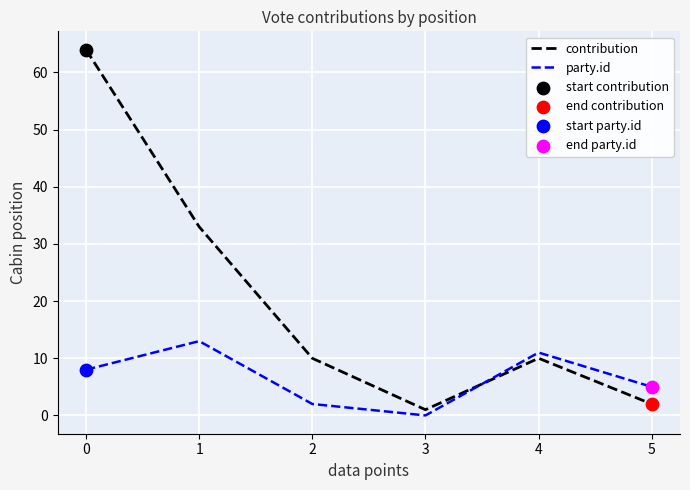

Rank the series by their average value, from highest to lowest.

contribution, party.id